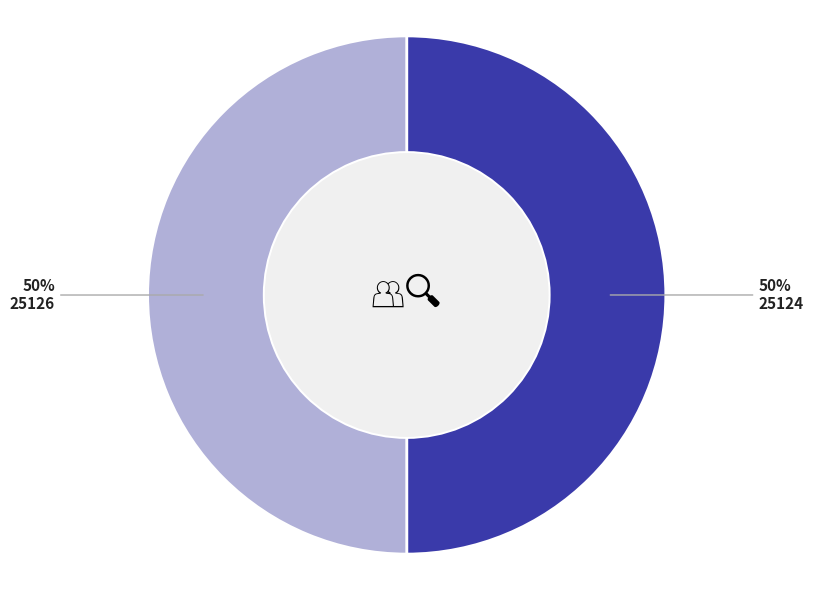

To the nearest percent, what is the average slice percentage?

50%